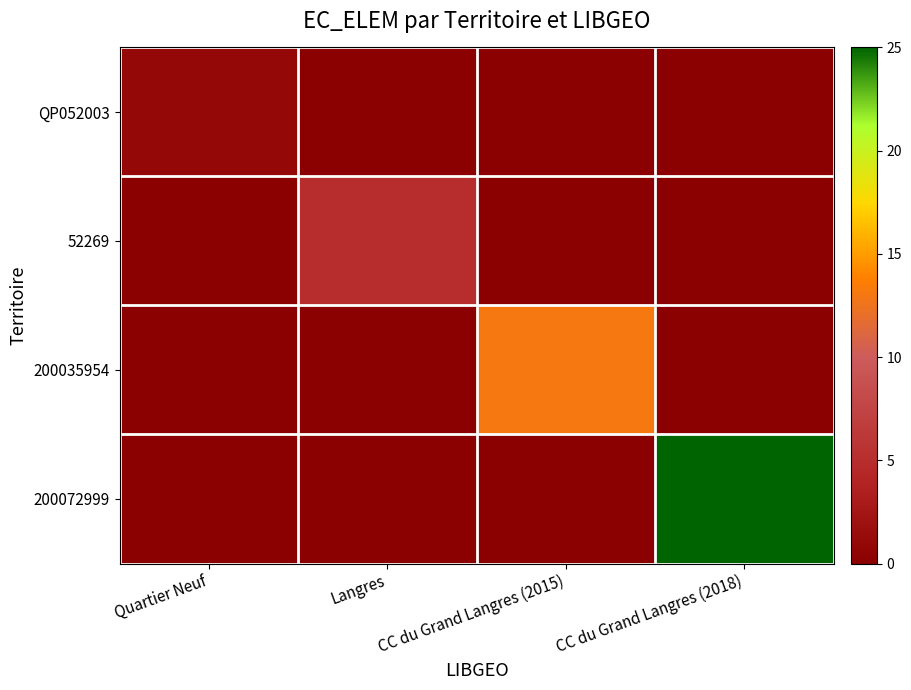

Which series has the largest total across all categories?

200072999